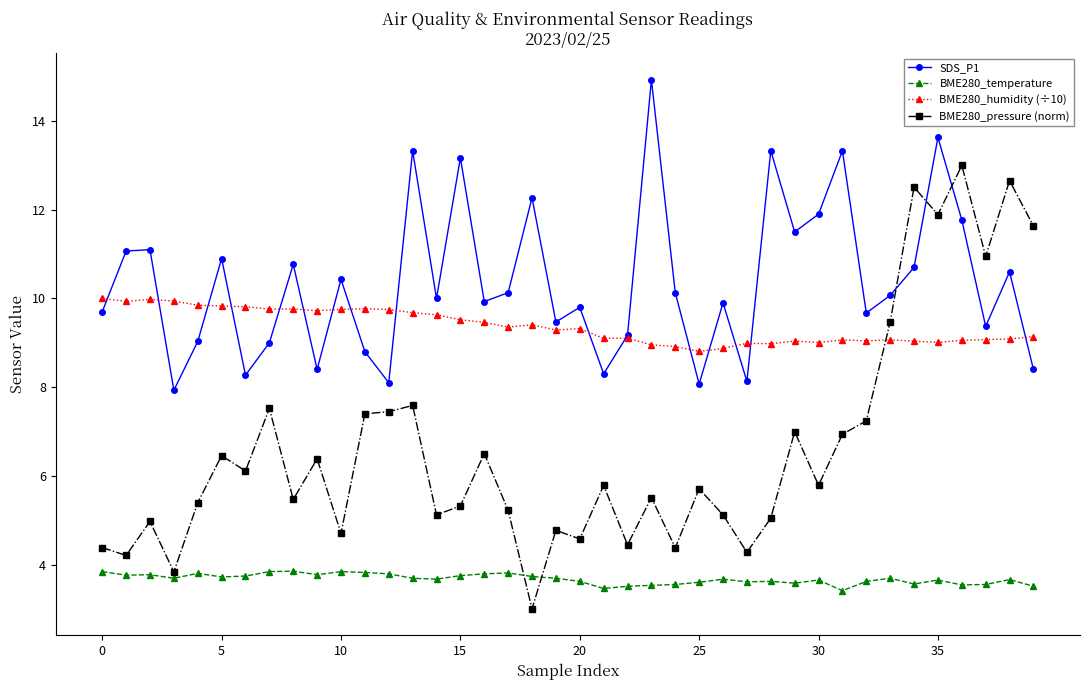

Which series has the widest spread of values?

BME280_pressure (norm)